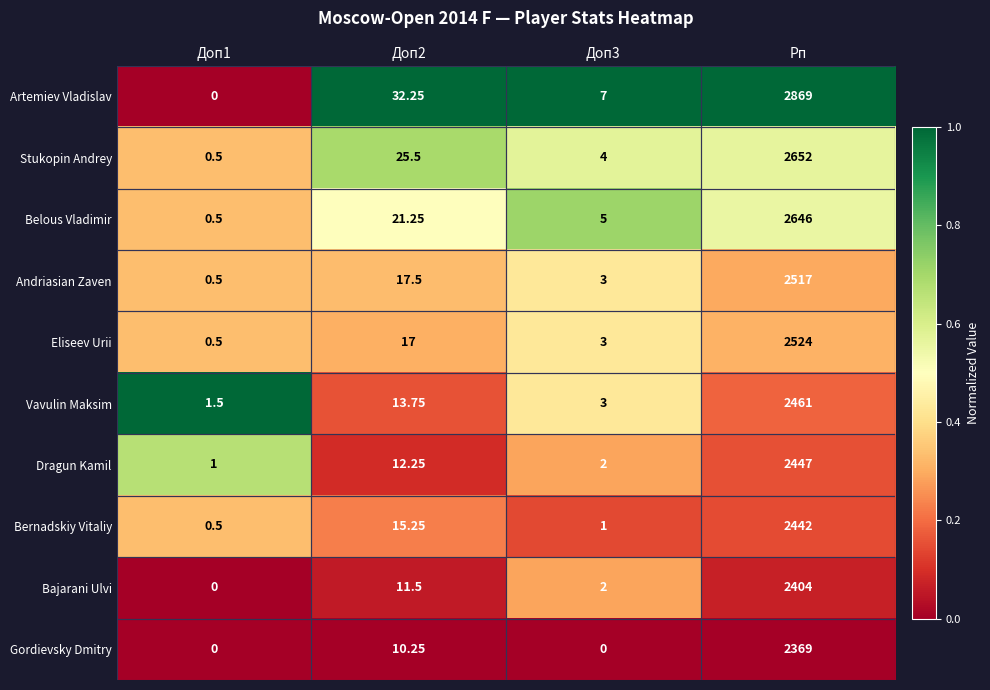

At how many categories does at least one series exceed 0?

4